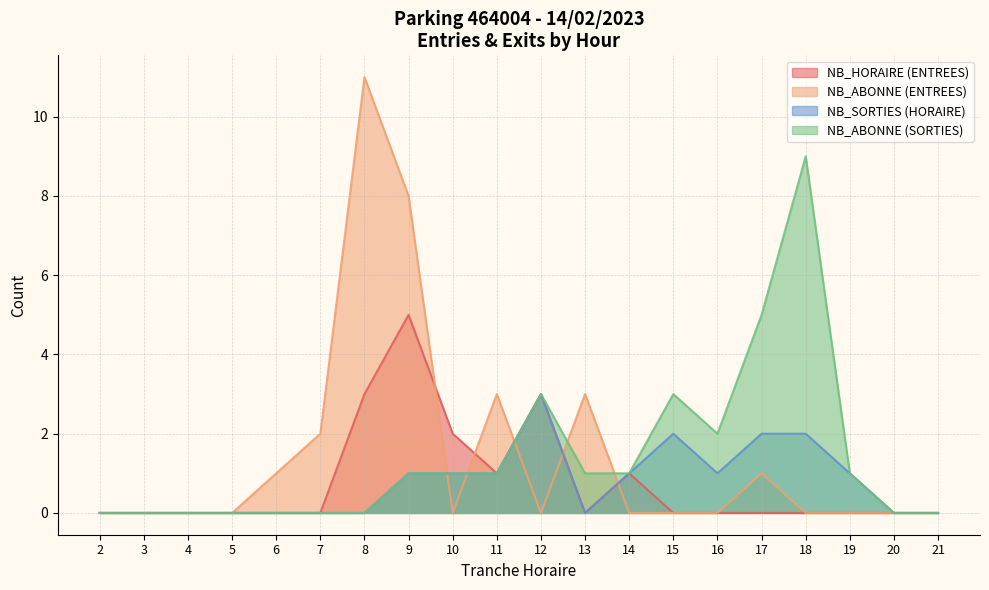

What is the average value of the NB_HORAIRE (ENTREES) series?

1